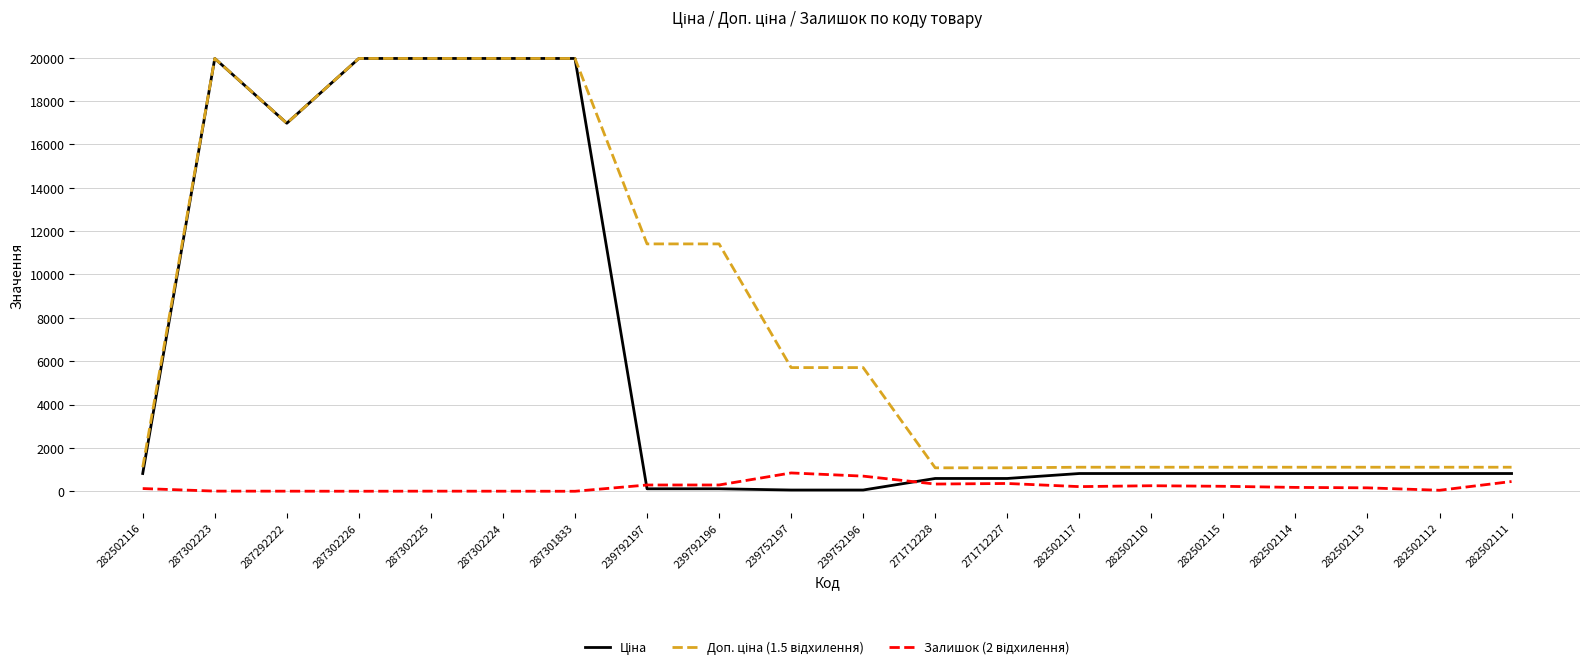

What is the greatest value displayed?

19964.2